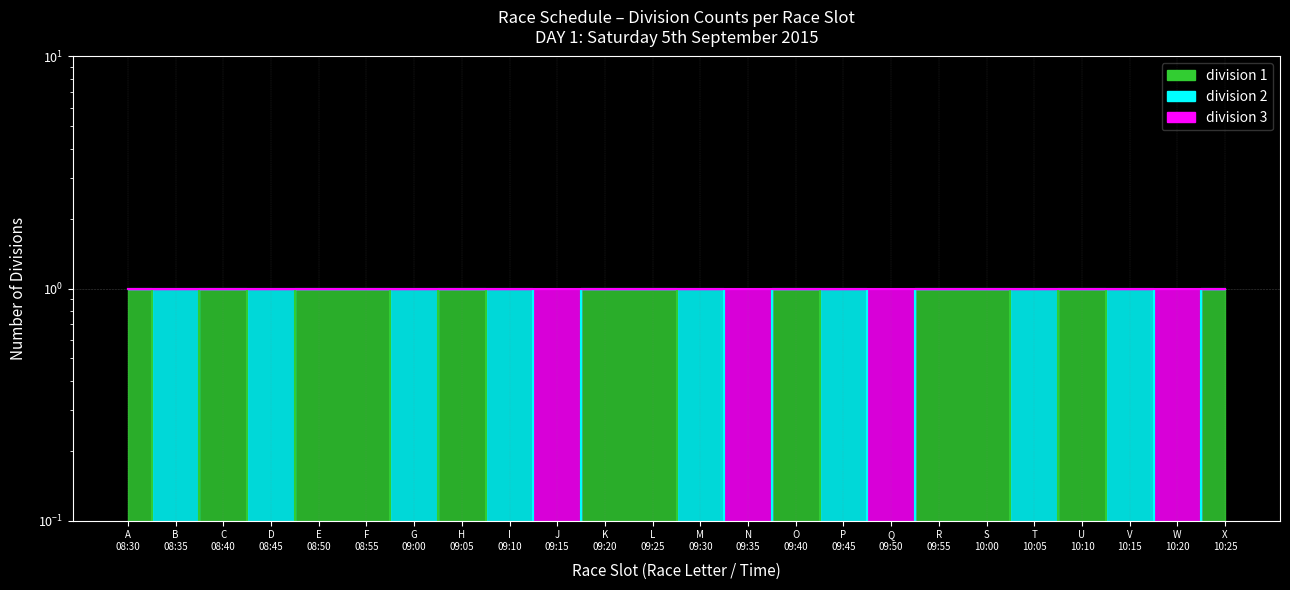

At which category does division 1 reach its first local valley?

B 08:35